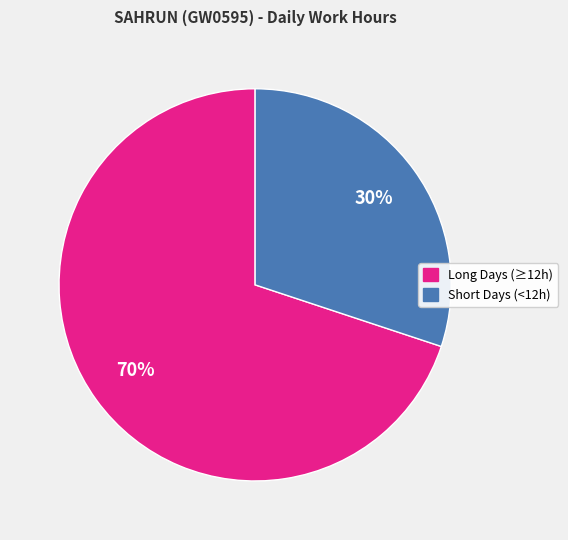

To the nearest percent, what is the difference between the largest and smallest slice percentages?

40%